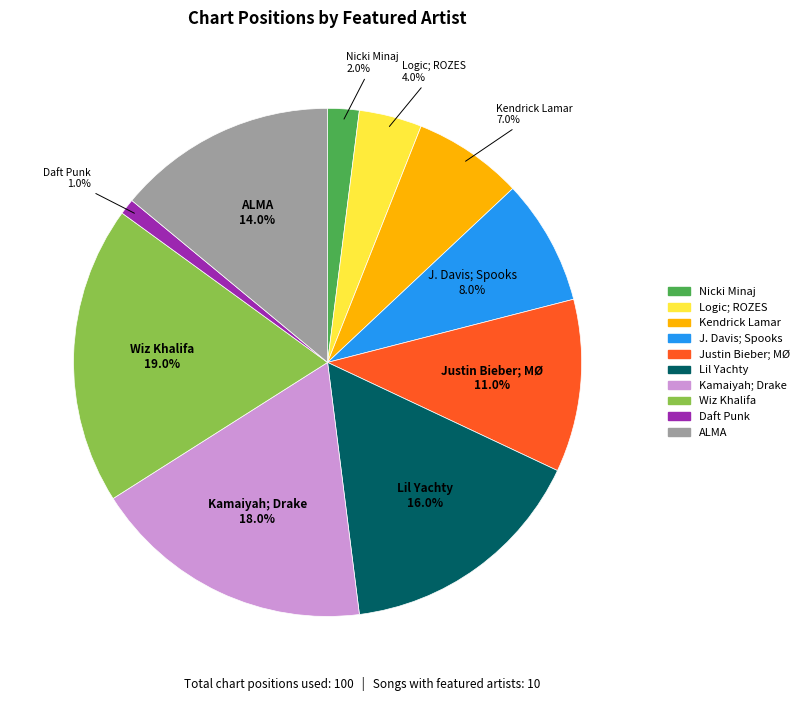

Is ALMA the majority of the pie?

No